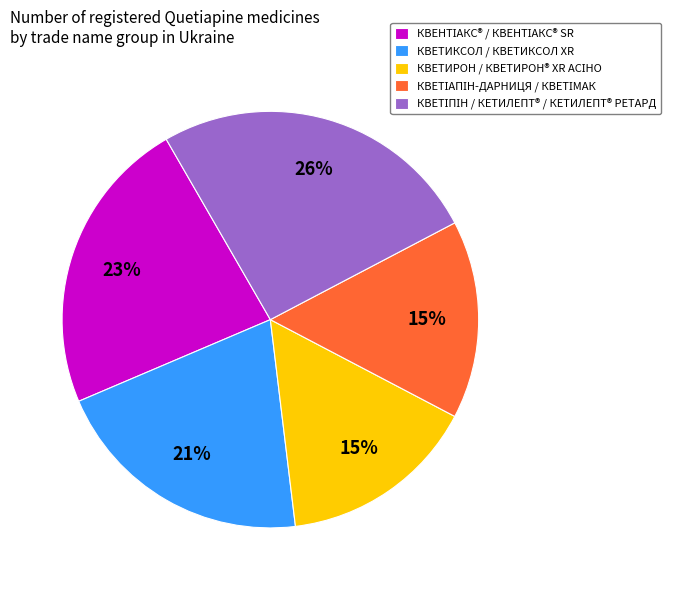

To the nearest percent, what is the average slice percentage?

20%